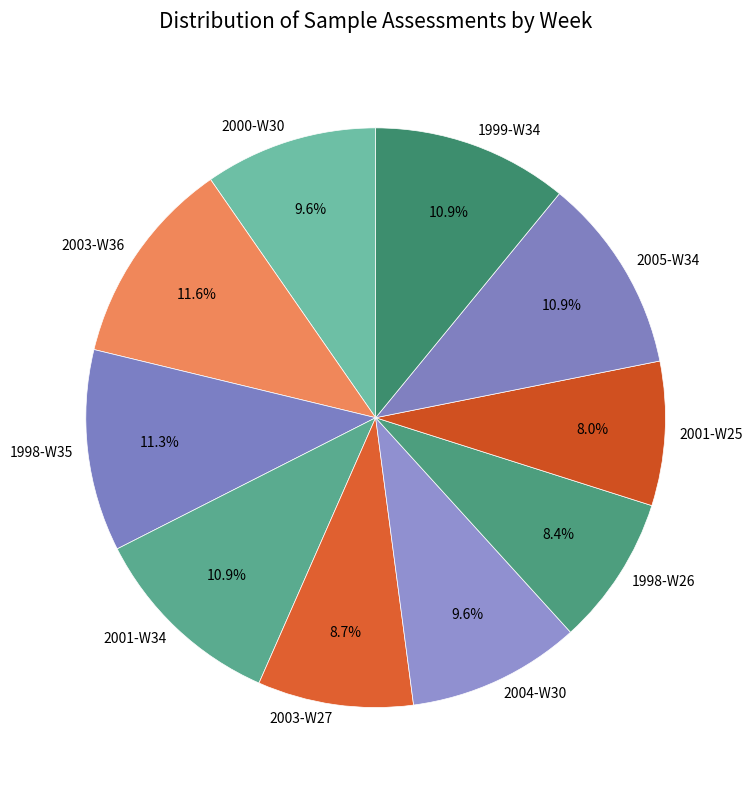

Does 2003-W36 account for over 50% of the chart?

No